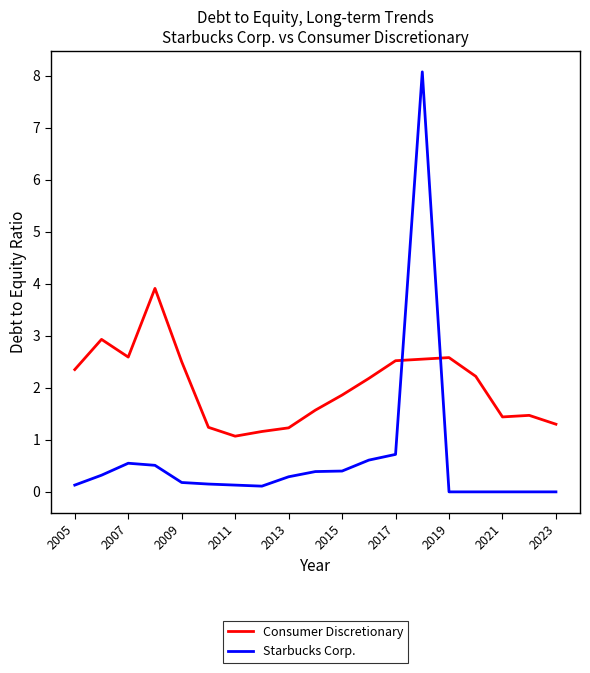

Rank the series by their average value, from lowest to highest.

Starbucks Corp., Consumer Discretionary